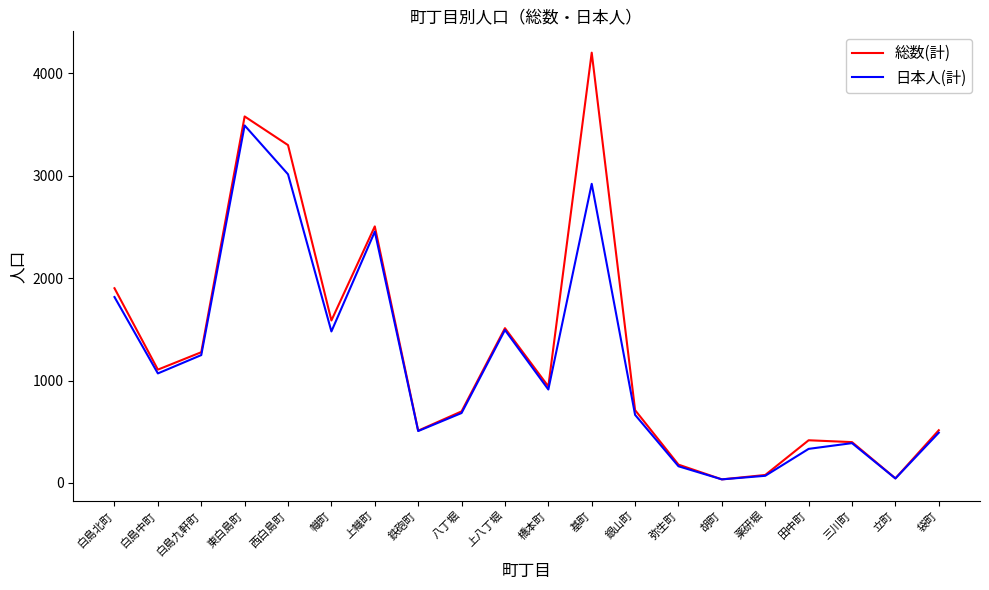

Is it true that 総数(計) equals 2506 at 上幟町?

True